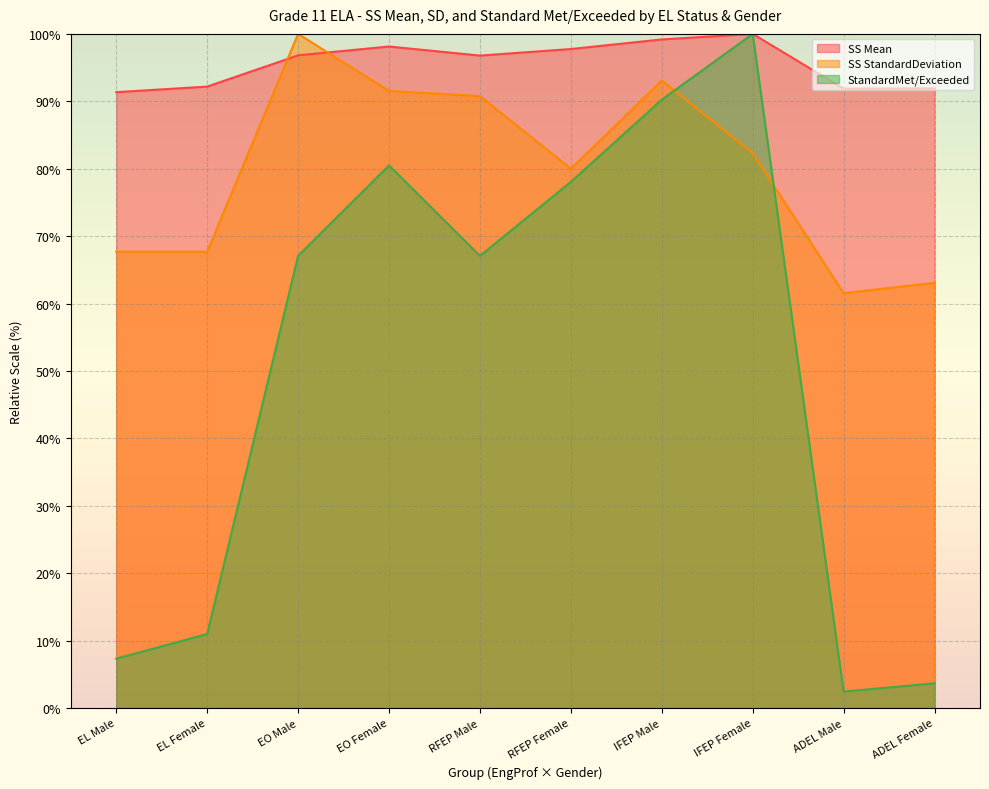

What value does the SS Mean series have at RFEP Male?

96.8